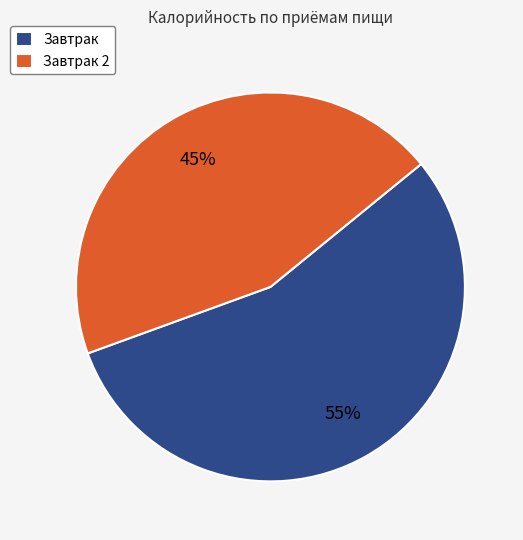

Rank the categories by value from lowest to highest.

Завтрак 2, Завтрак